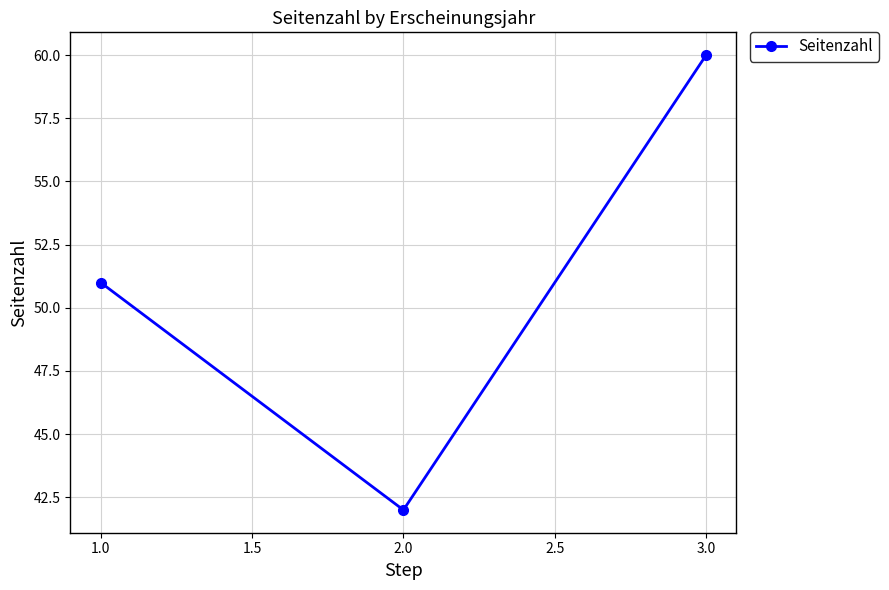

What is the difference between the values at 2.0 and 1.0?

9